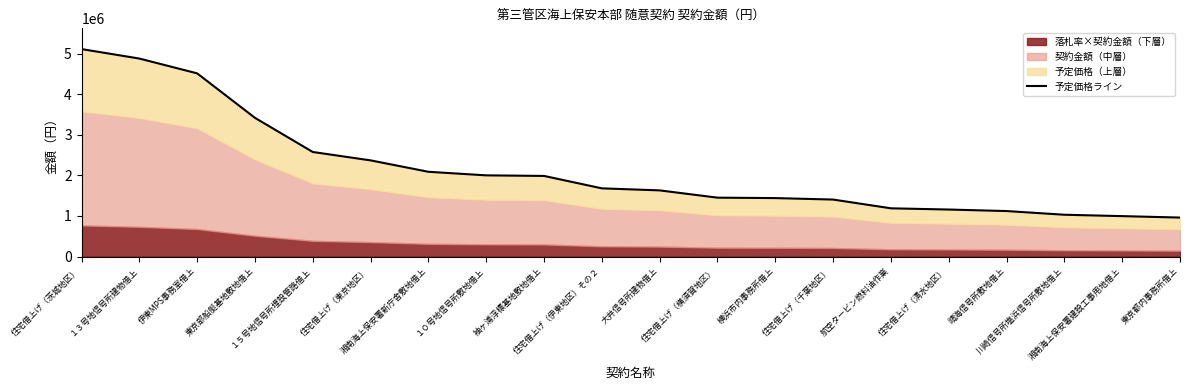

Which category has the lowest value across all series?

東京都内事務所借上